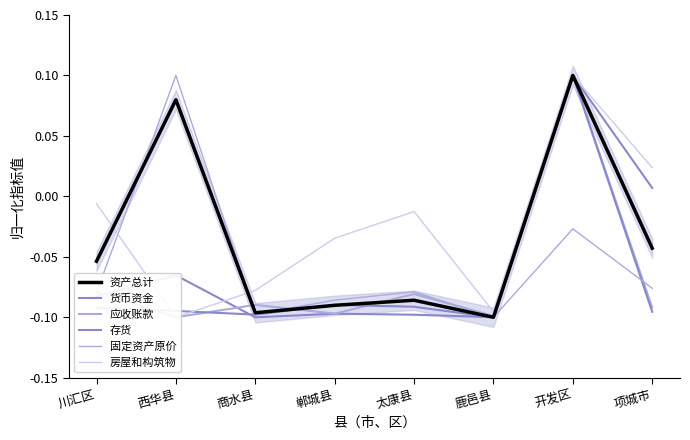

Is this an area chart (filled region under the line)?

No